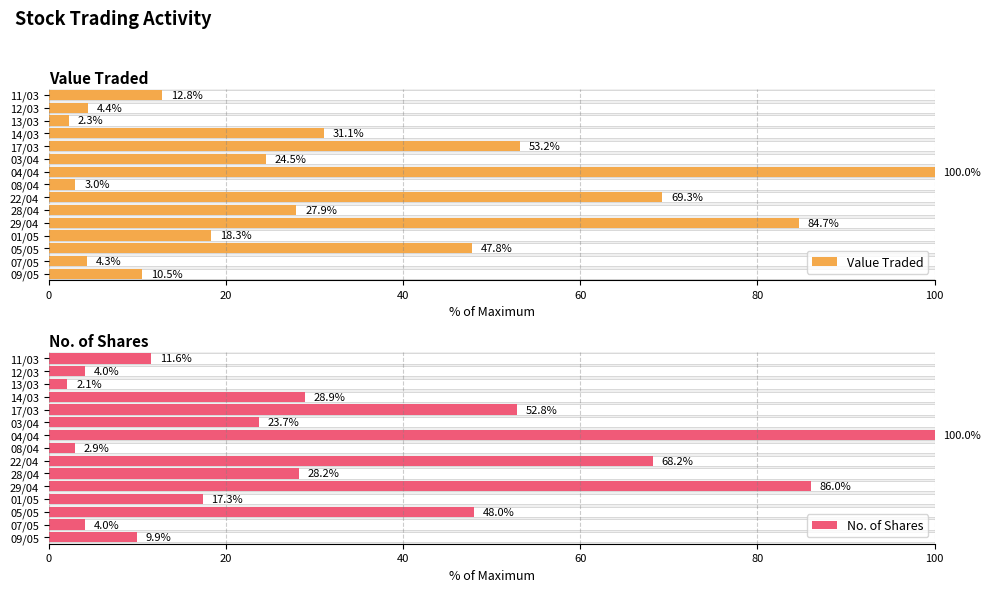

Count the number of categories in the chart.

15